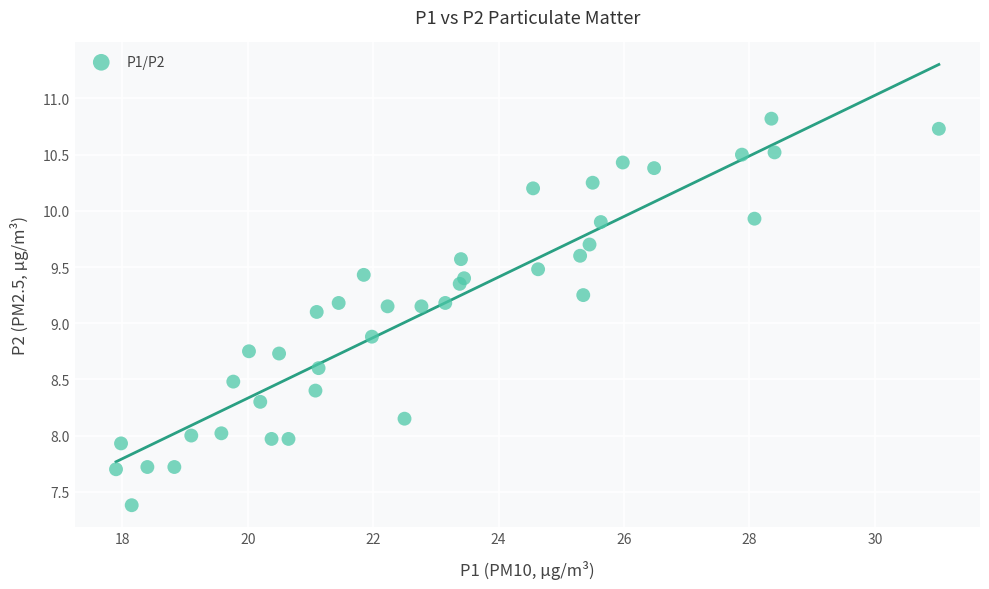

What is the range of X values (max minus min)?

13.1